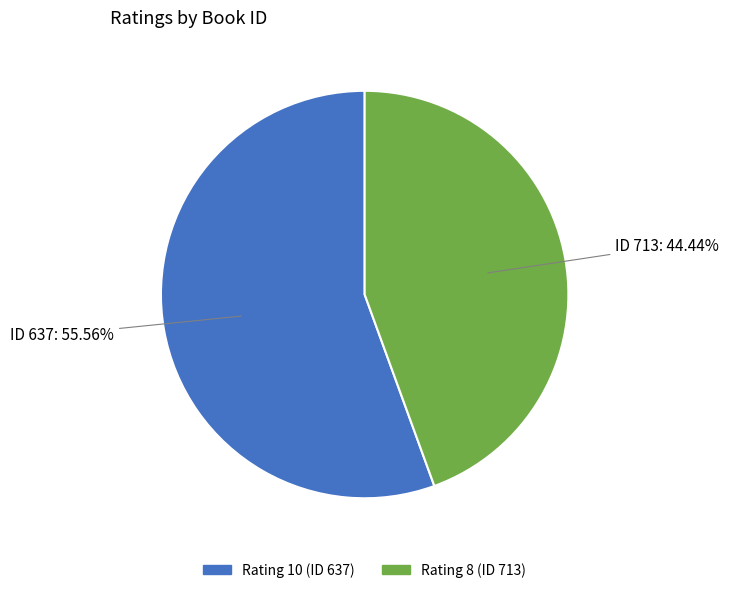

Is there any slice that represents more than half of the pie?

Yes